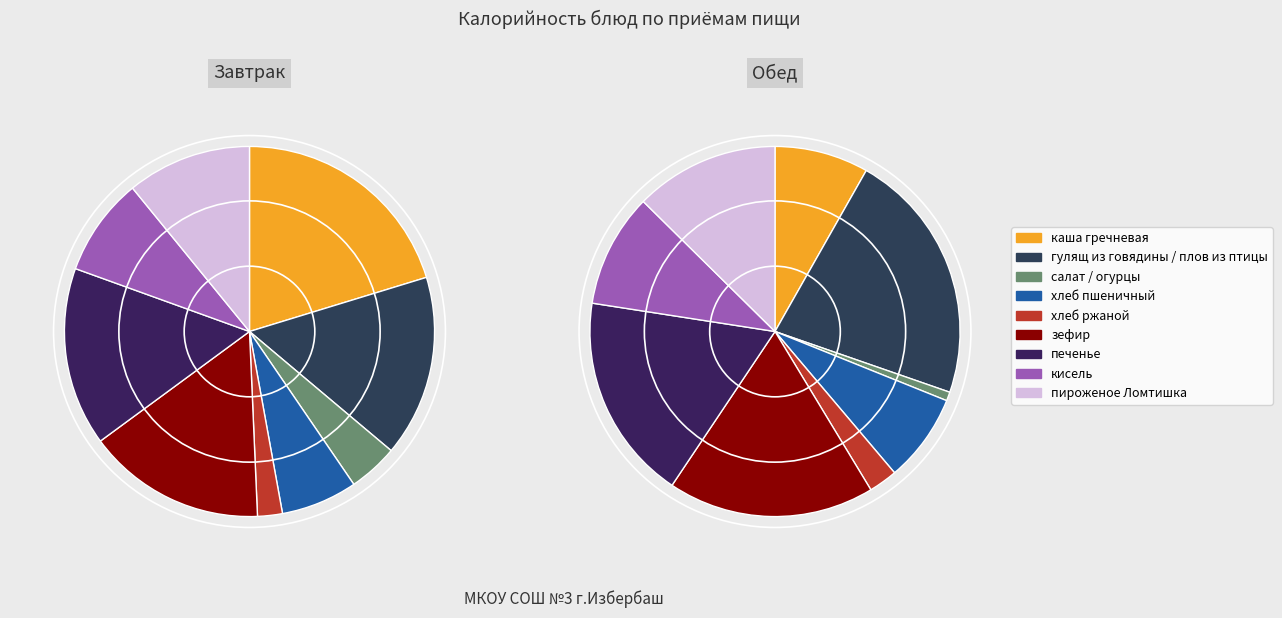

True or false: печенье accounts for 18% of the total.

True